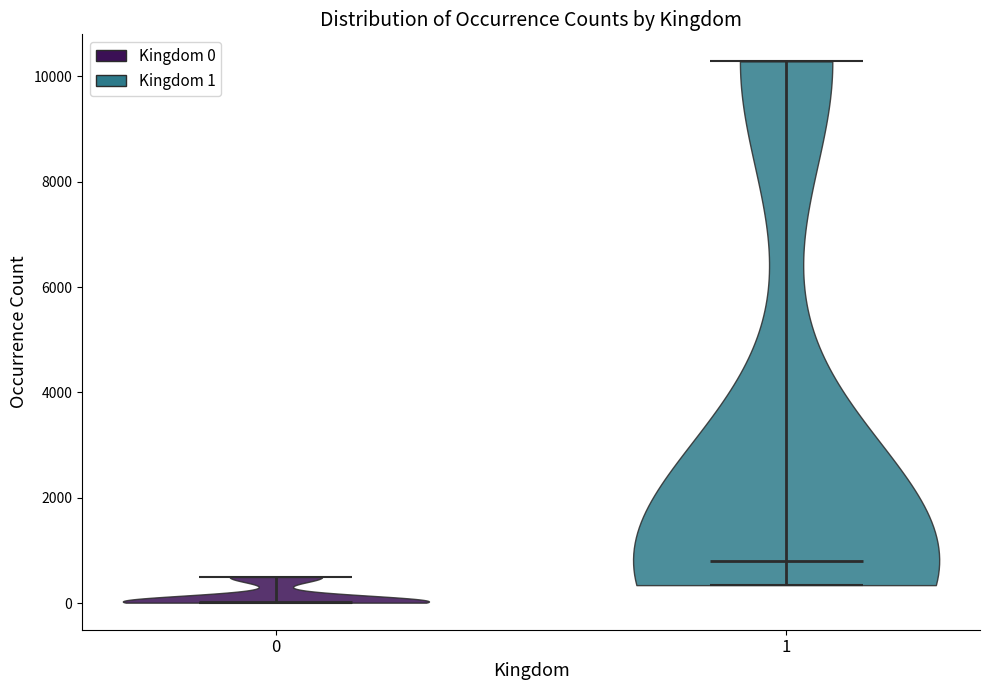

Reading left to right, read every violin against the y-axis: where its median line is, and the lowest and highest points it reaches. The values are not printed on the chart, so give them approximately, as read against the axis.

0: median line 0, lowest point 0, highest point 400
1: median line 800, lowest point 400, highest point 10200